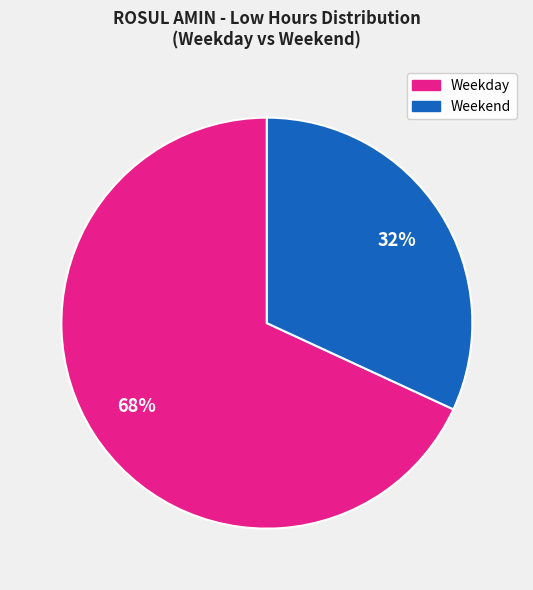

Is there any slice that represents more than half of the pie?

Yes